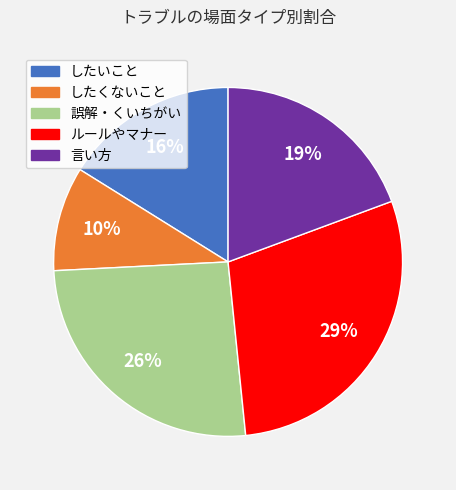

Between 誤解・くいちがい and ルールやマナー, which is larger?

ルールやマナー